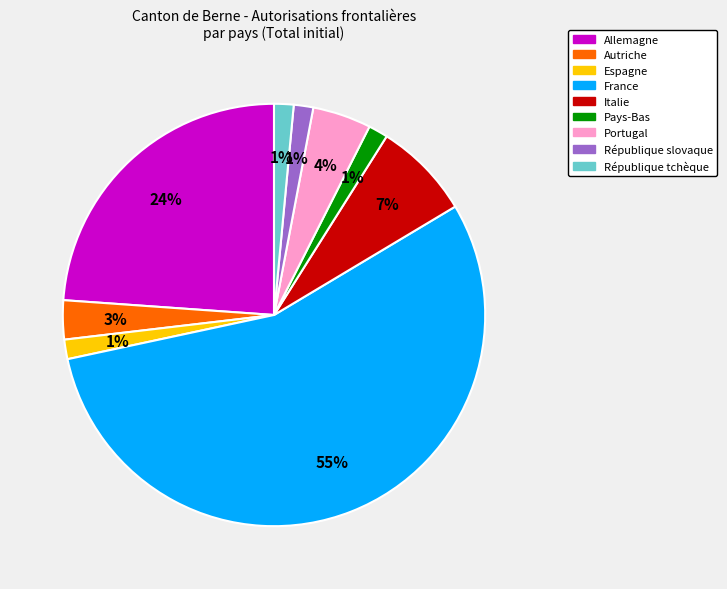

Is the sum of Pays-Bas and Allemagne greater than half?

No